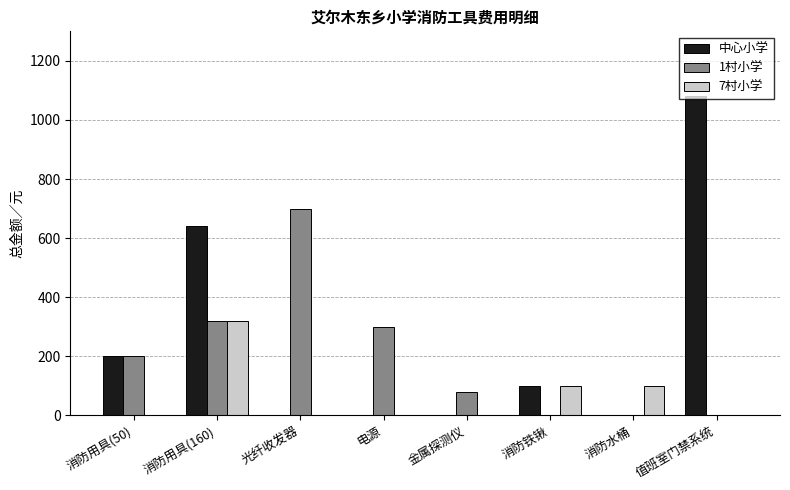

What is the sum of all 中心小学 values?

2020